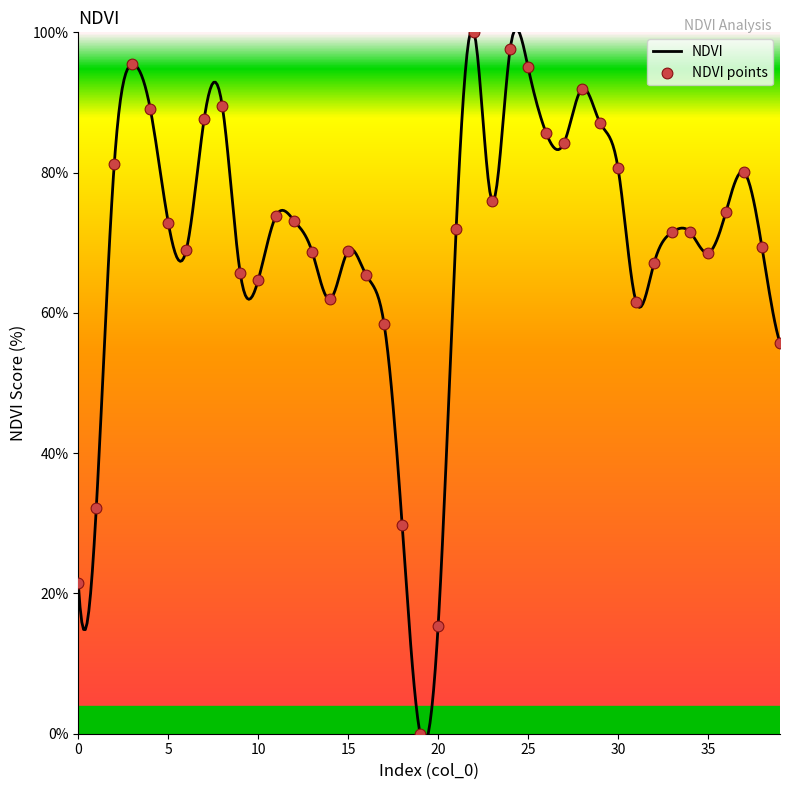

What is the change in value from 2 to 24?

+16.4